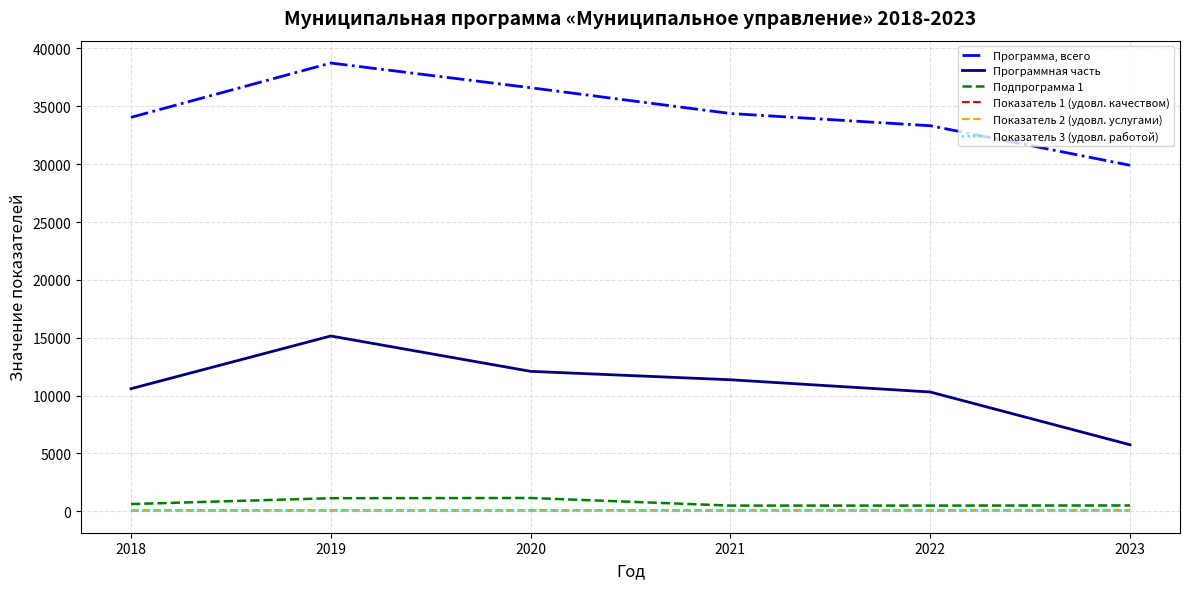

What is the spread (max minus min) of values at 2018?

33965.1